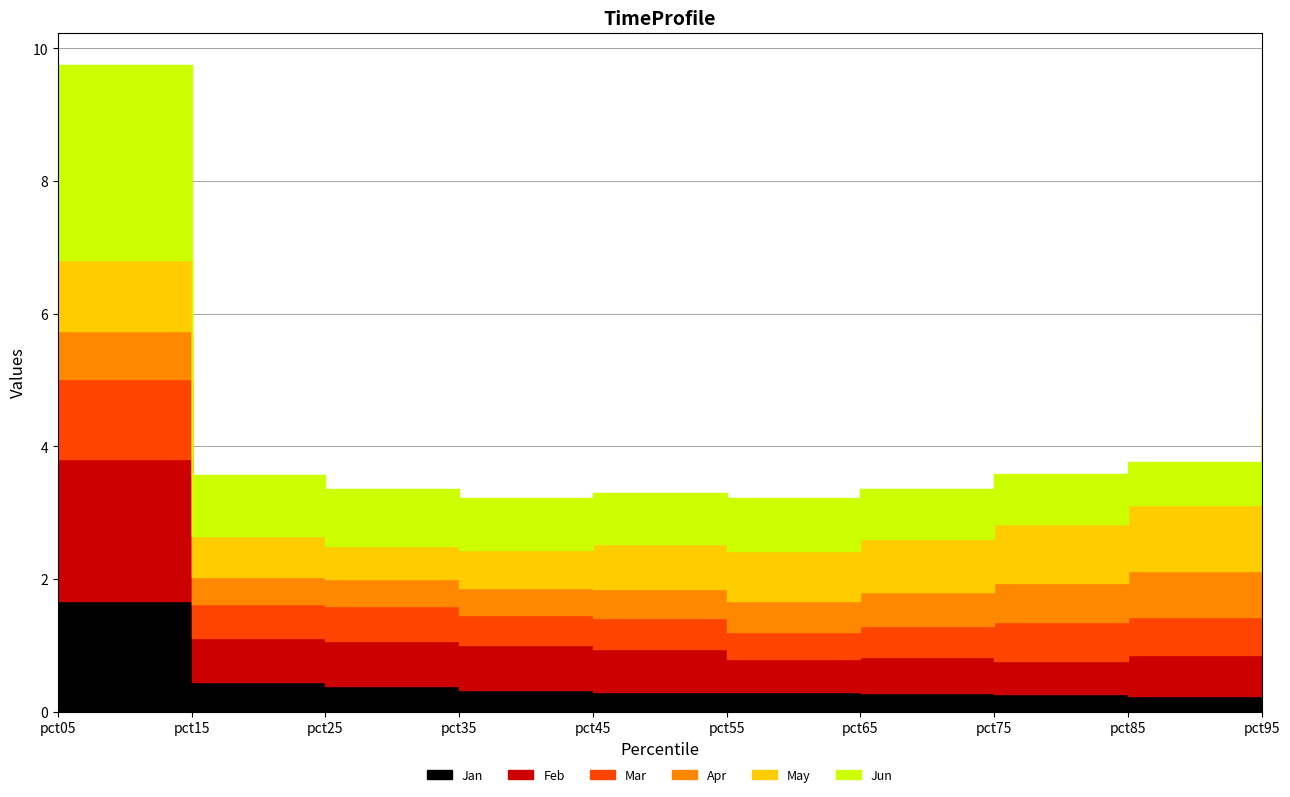

Rank the series at pct45 from highest to lowest value.

Jun, May, Feb, Mar, Apr, Jan